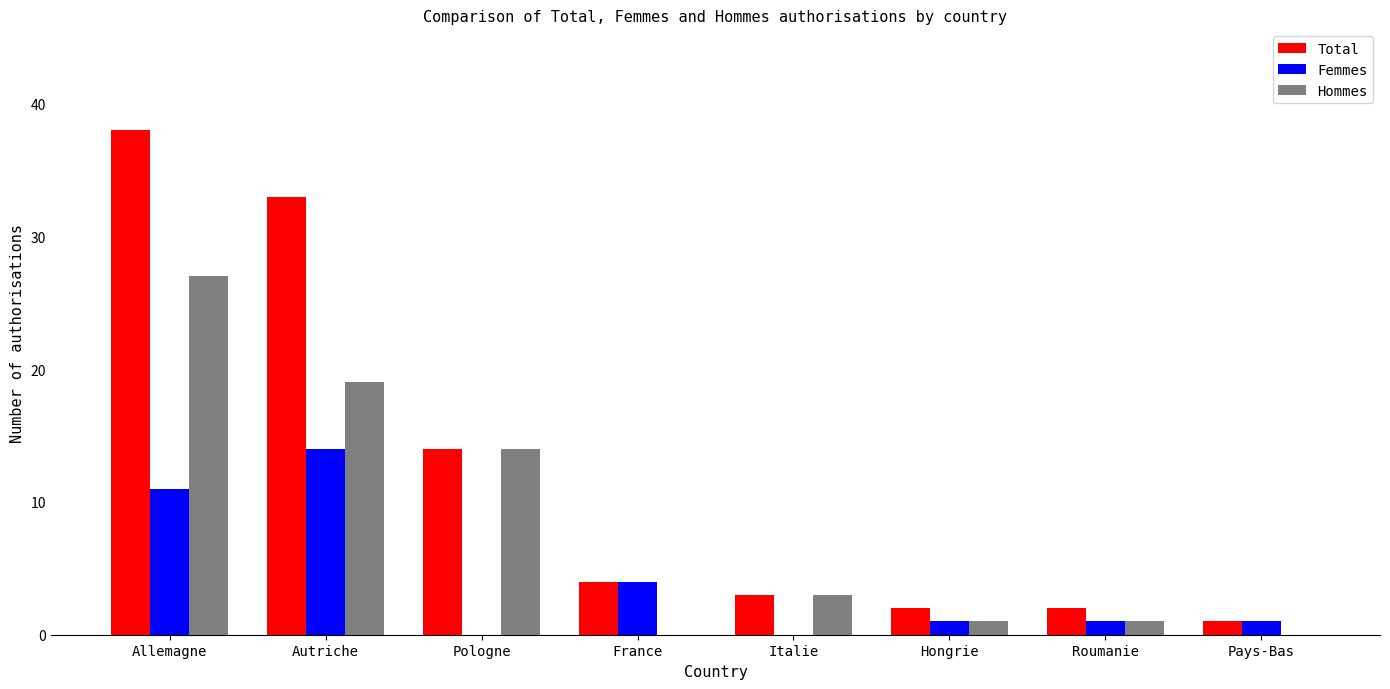

True or false: Total has a value of 3 at Italie.

True